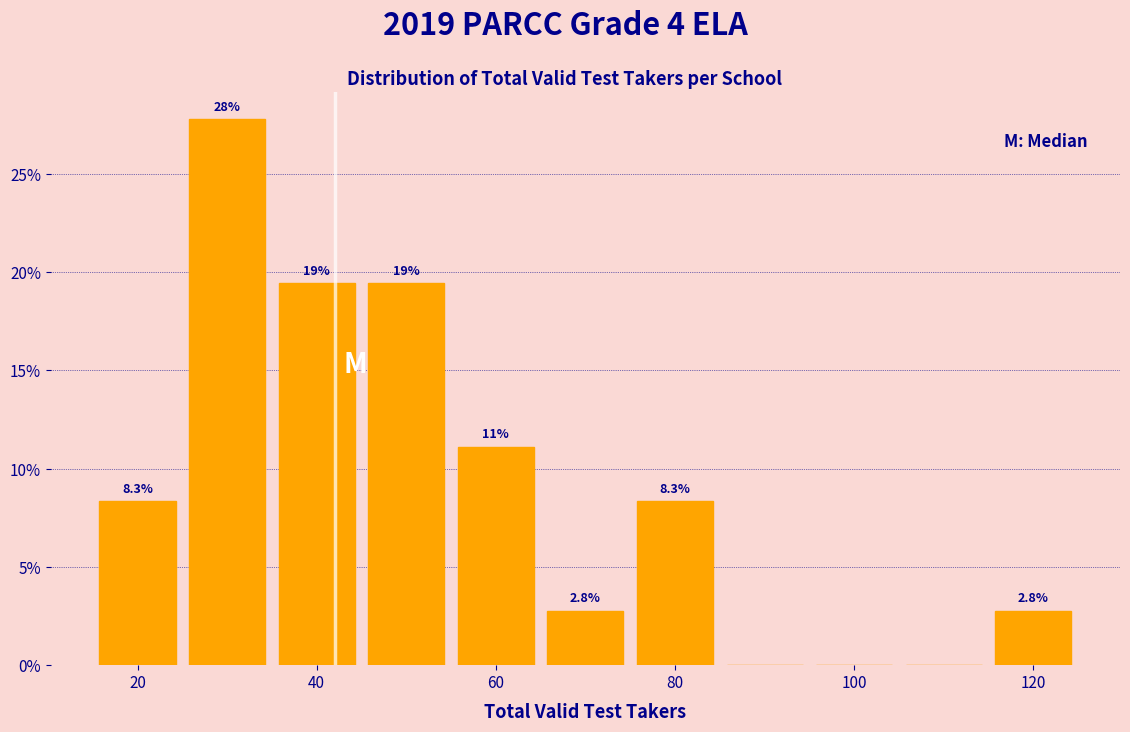

Which range on the x-axis has the tallest bar?

25 to 35